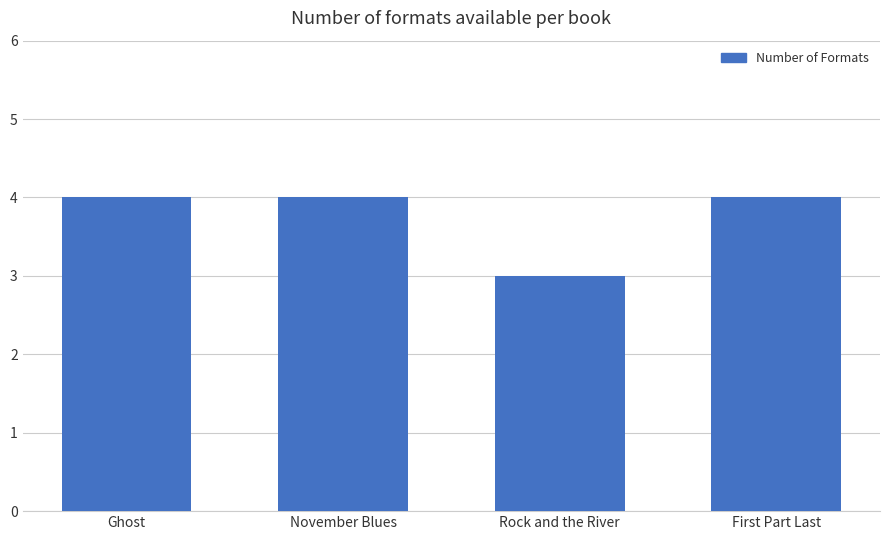

How many series are shown in this chart?

1